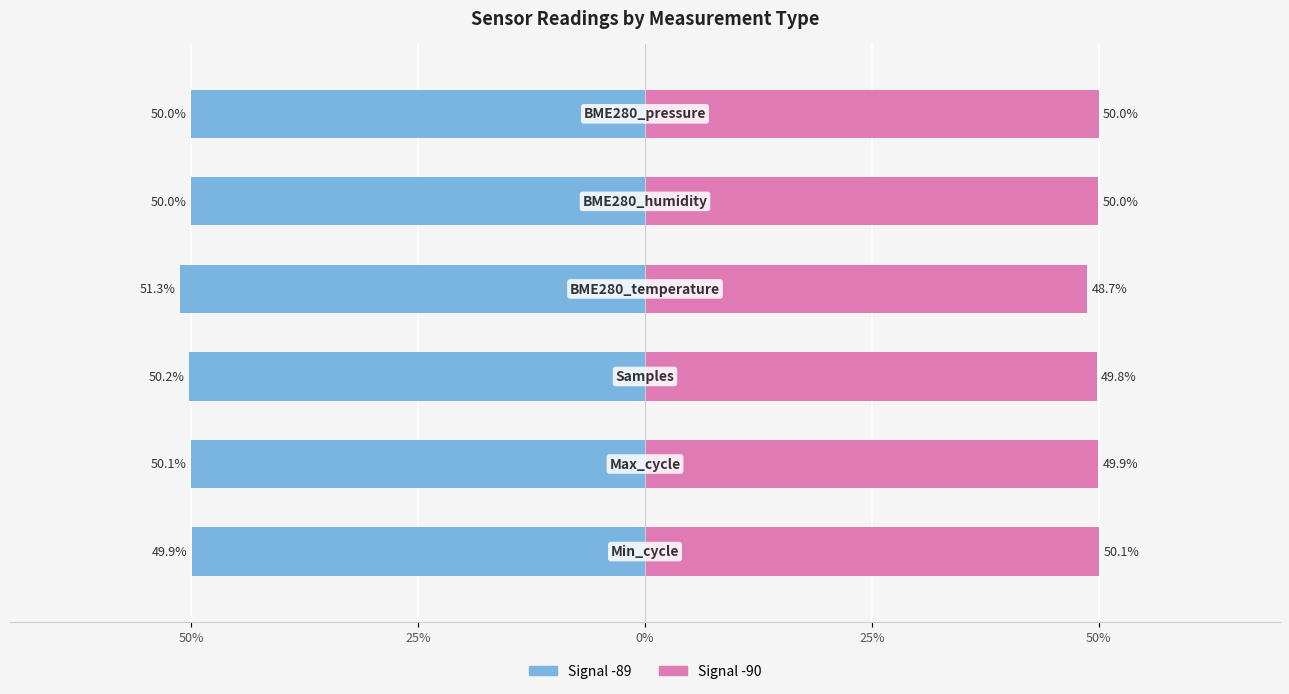

The value of Signal -90 at 0% is 49.8. True or false?

True